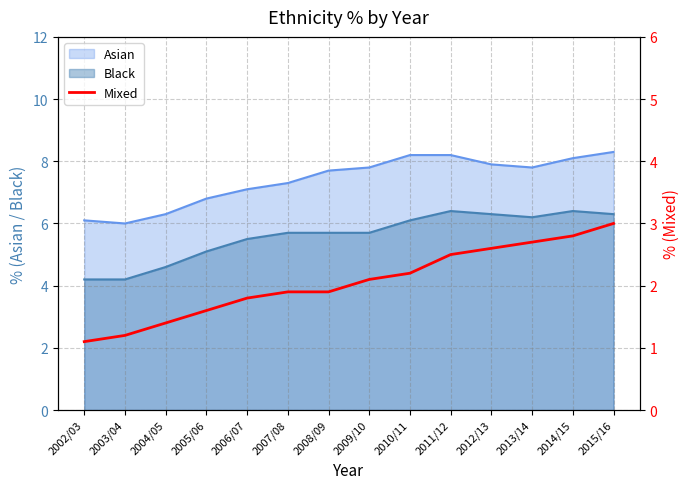

Is it true that the value at 2003/04 is 1.2?

True